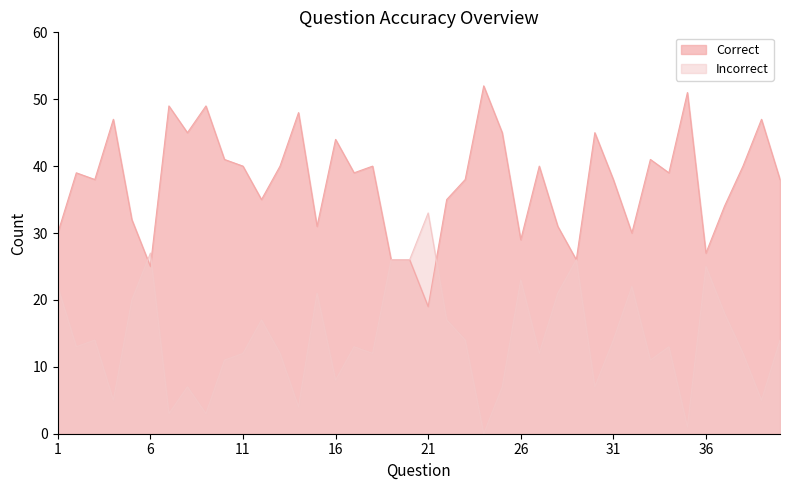

The Incorrect series shows 26 at 20. True or false?

True